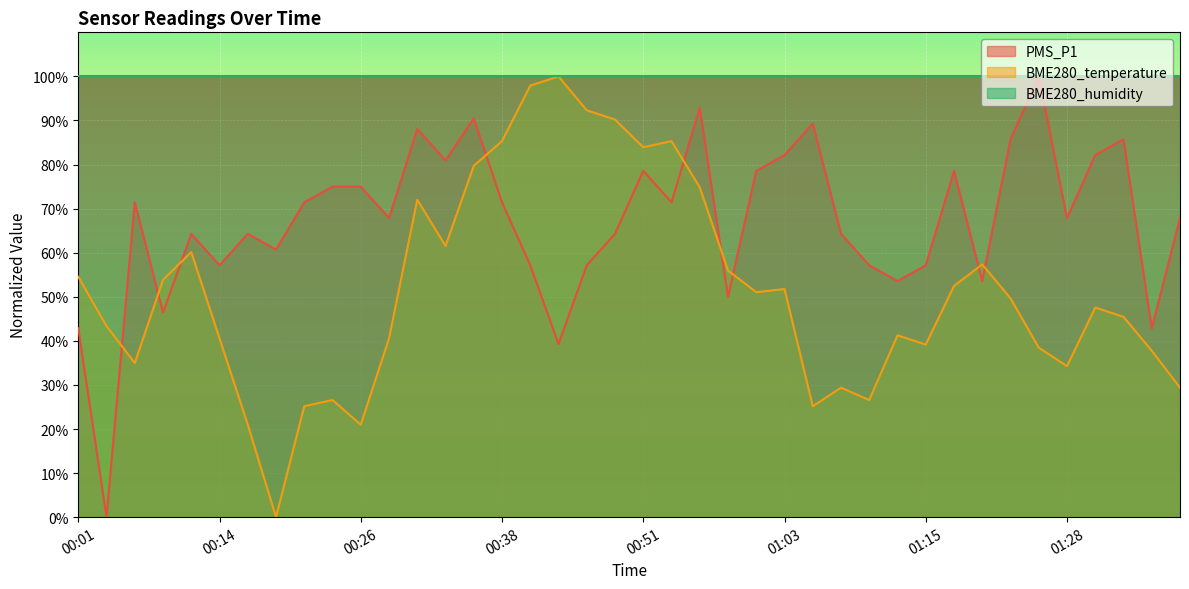

What is the spread (max minus min) of values at 00:11?

4.1